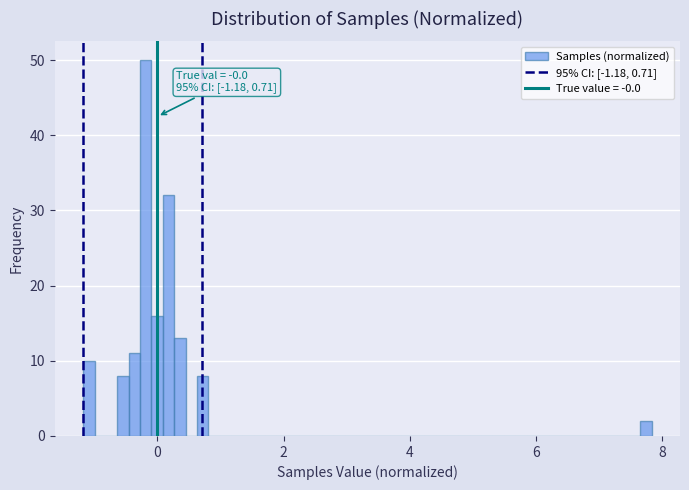

Read against the x-axis, roughly where is the centre of the tallest bar?

-0.2